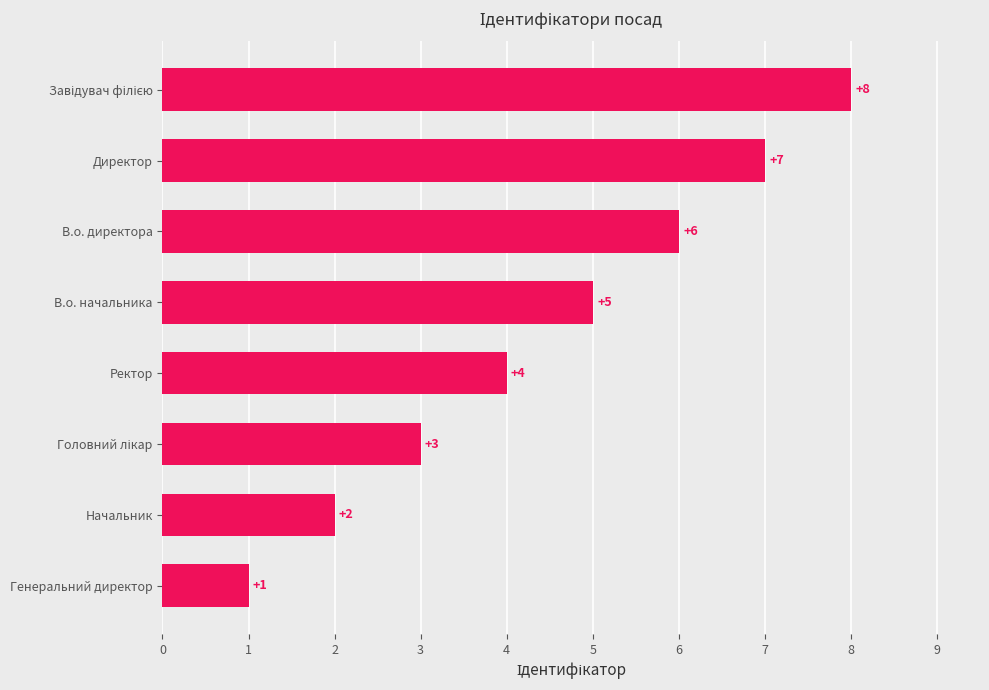

What is the difference between the second highest and second lowest values?

5